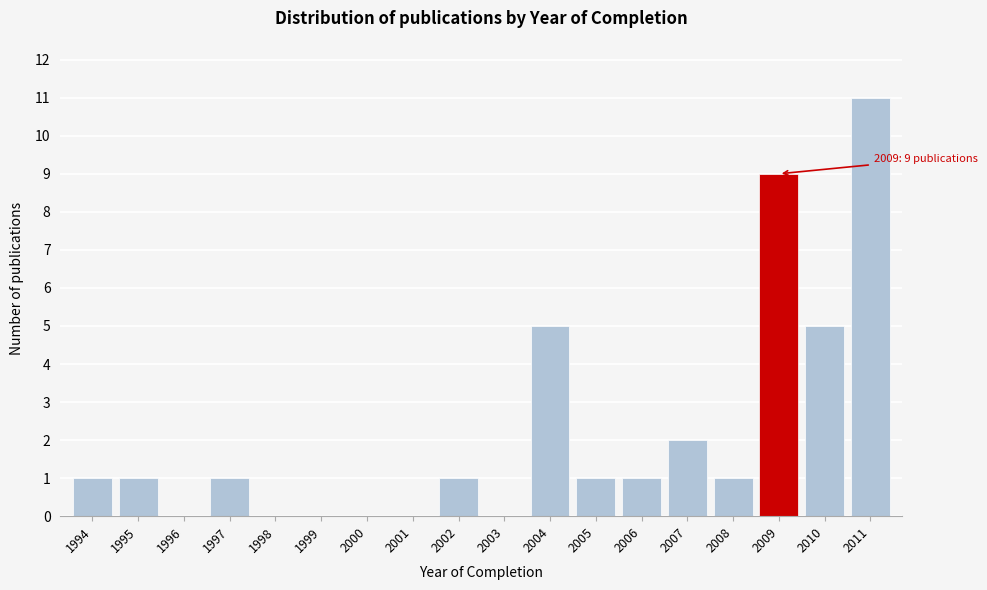

Reading left to right, extract all data points from this chart.

1994=1	1995=1	1996=0	1997=1	1998=0	1999=0	2000=0	2001=0	2002=1	2003=0	2004=5	2005=1	2006=1	2007=2	2008=1	2009=9	2010=5	2011=11